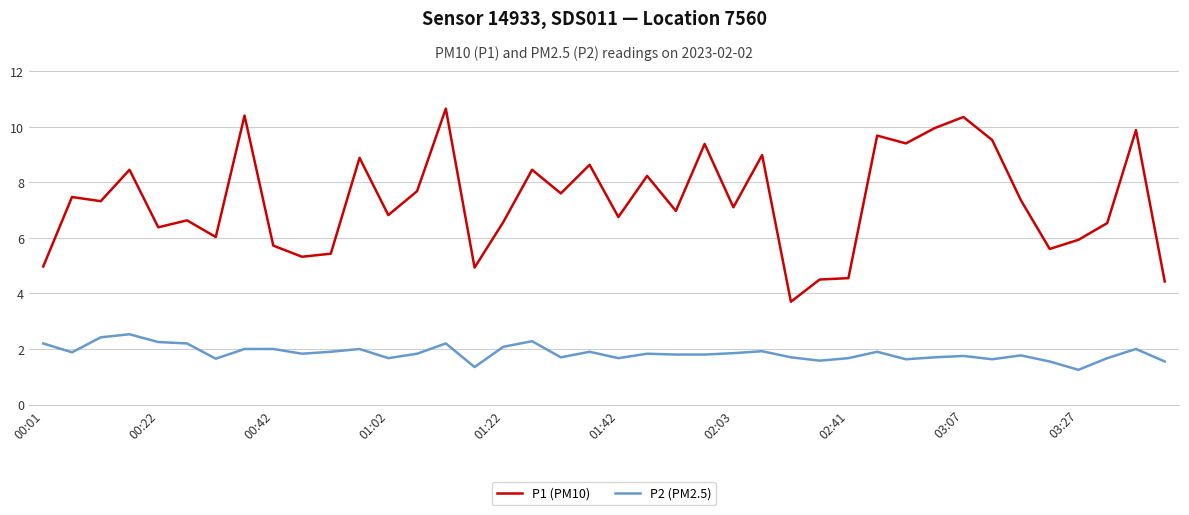

What is the minimum value for P1 (PM10)?

3.7